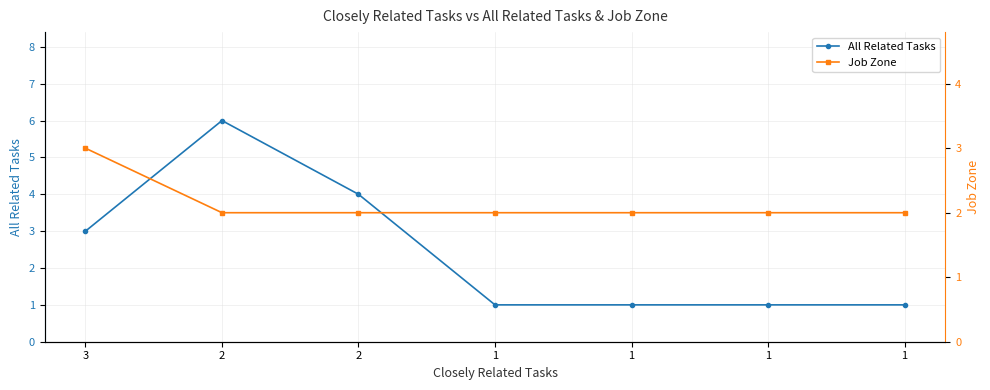

How many data points in Job Zone are above 2?

1